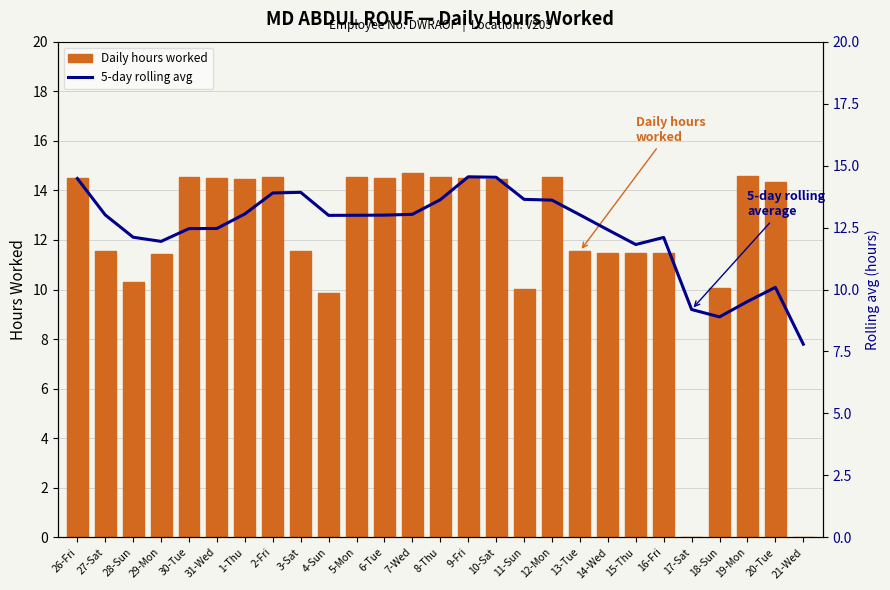

At which label does 5-day rolling avg first exceed 12?

26-Fri